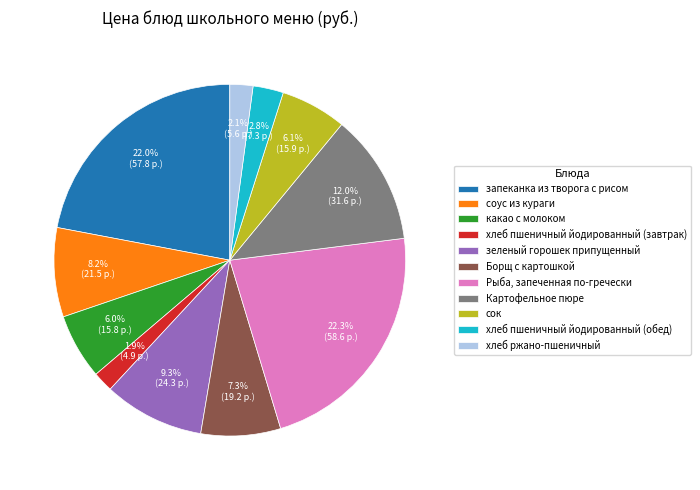

How much of the chart is everything except Картофельное пюре?

88.0%